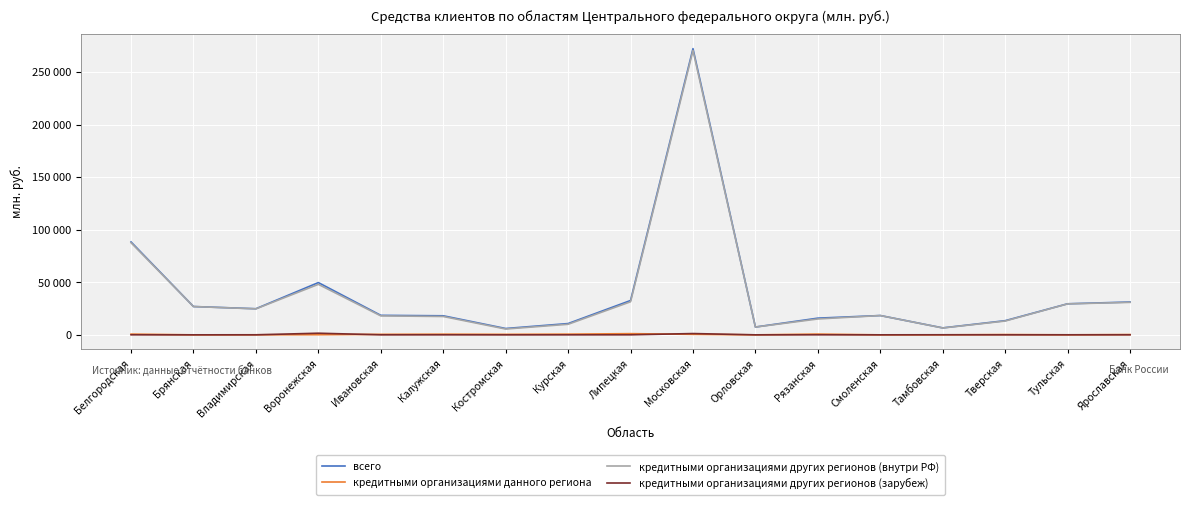

Rank the series by their maximum value, from lowest to highest.

кредитными организациями данного региона, кредитными организациями других регионов (зарубеж), кредитными организациями других регионов (внутри РФ), всего